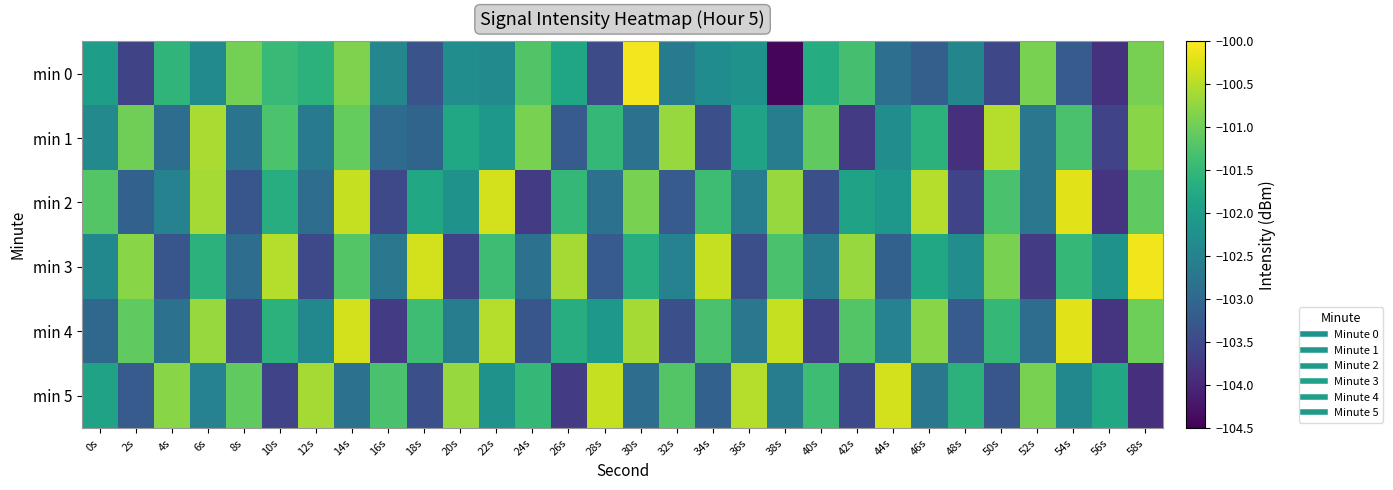

What is the total value across all series at 0s?

-612.9